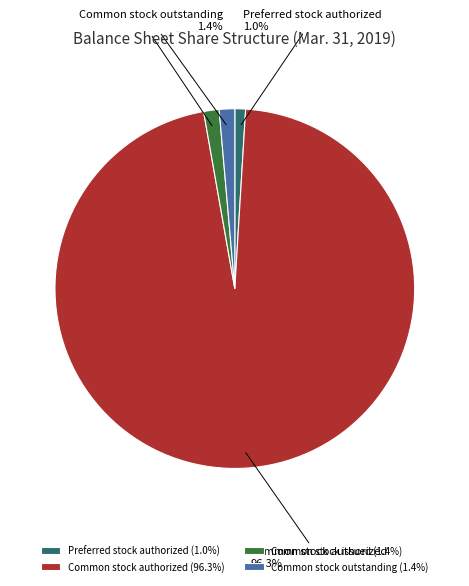

The Common stock outstanding slice represents 1% of the pie. True or false?

True